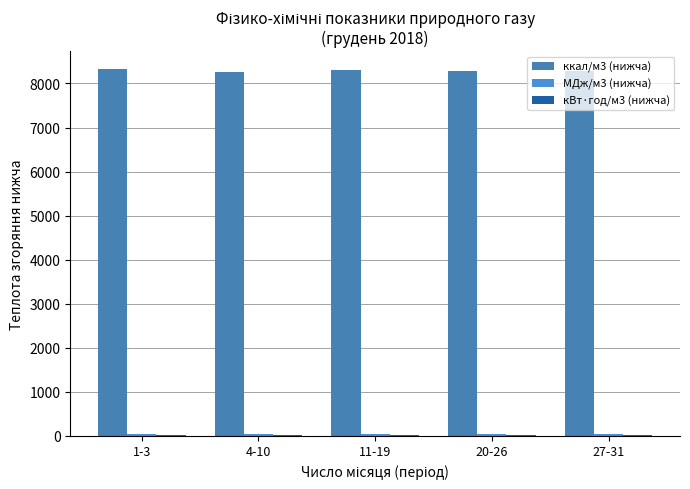

Which category has the lowest value in the кВт·год/м3 (нижча) series?

4-10